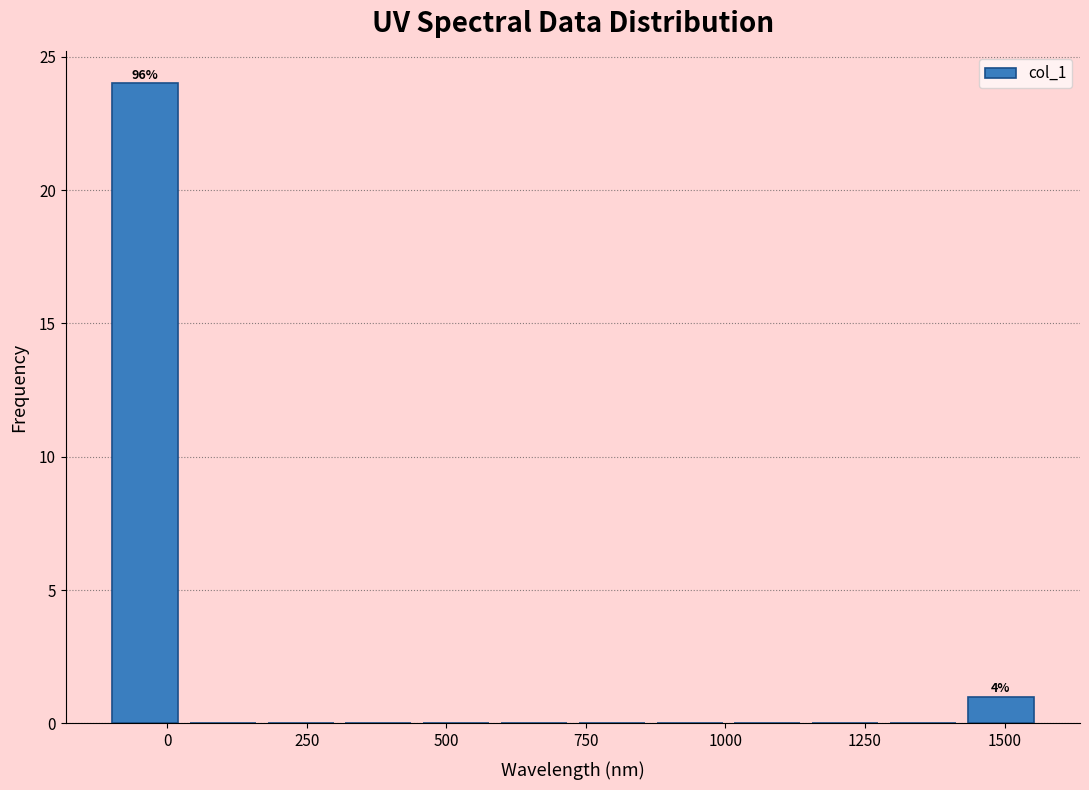

Around what value on the x-axis is the tallest bar? Give the approximate position of its centre, as read against the axis.

-50